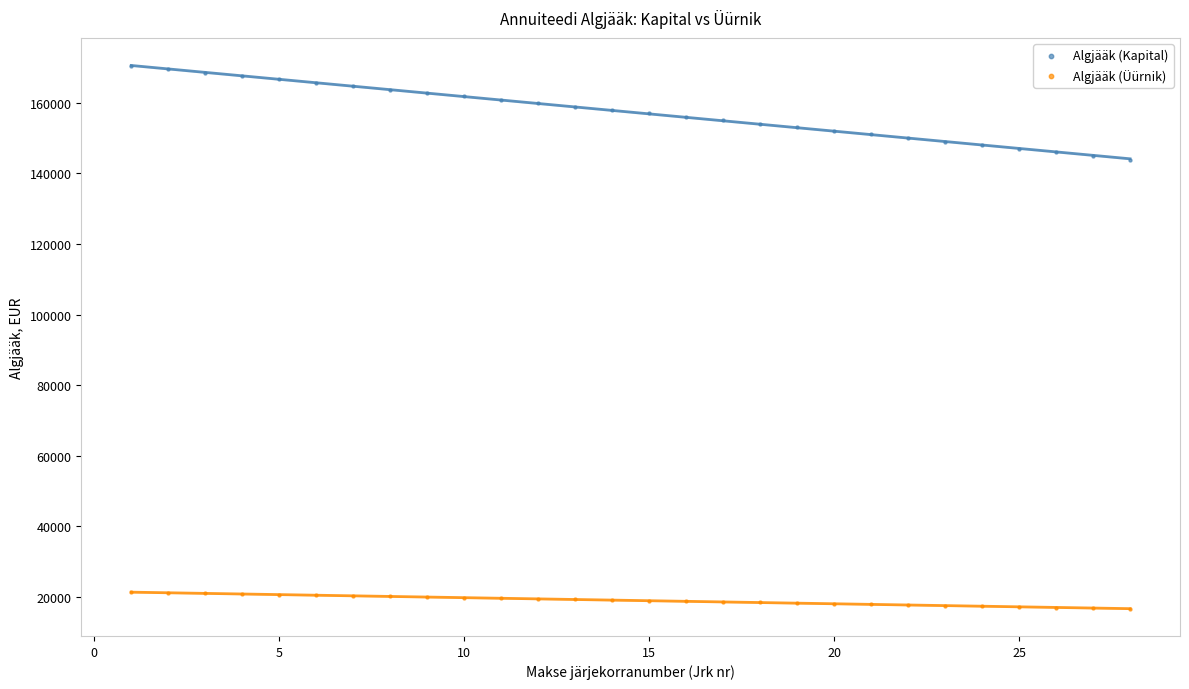

Across all data points, what is the range of Y values (max minus min)?

153731.0